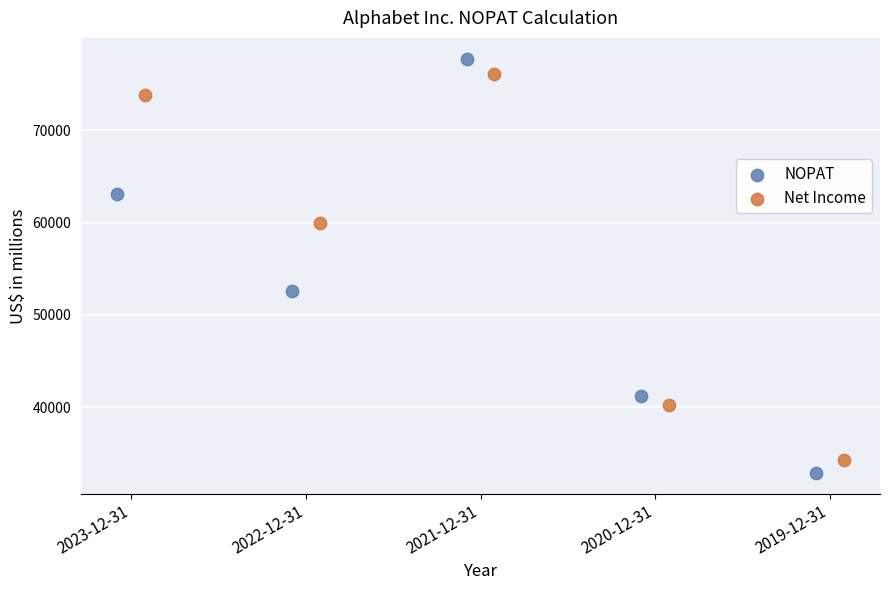

Which series reaches the maximum Y coordinate?

NOPAT